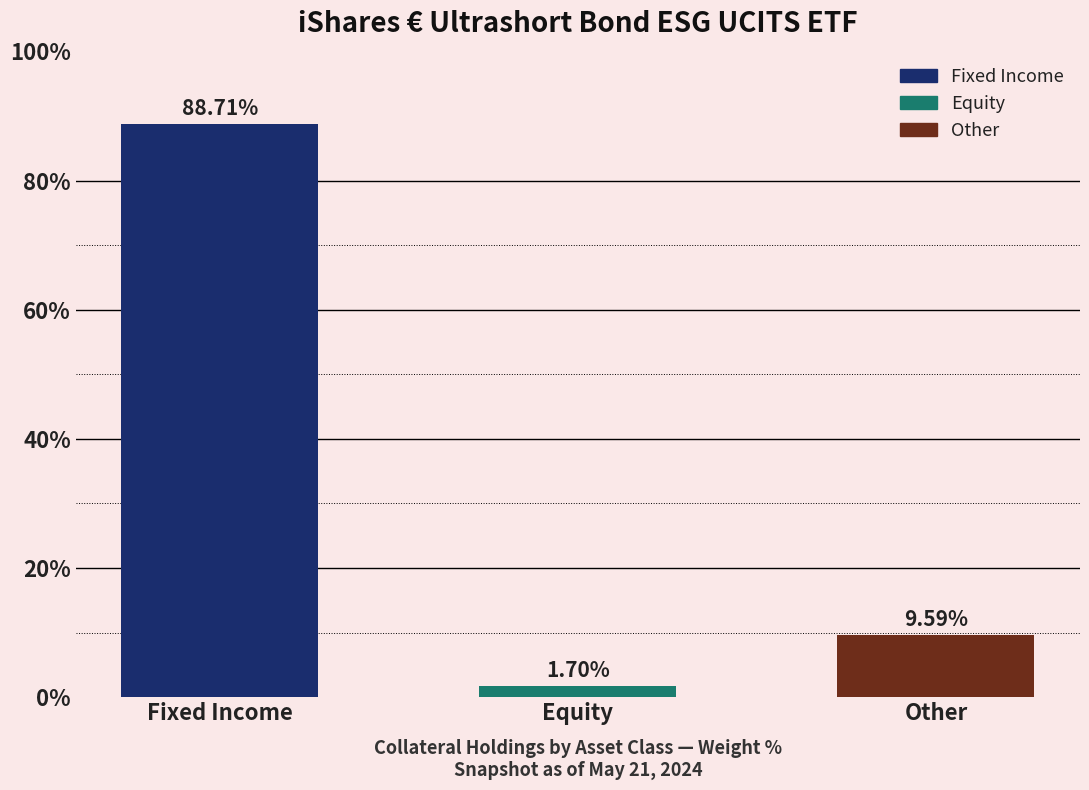

How many bars are there in total?

3